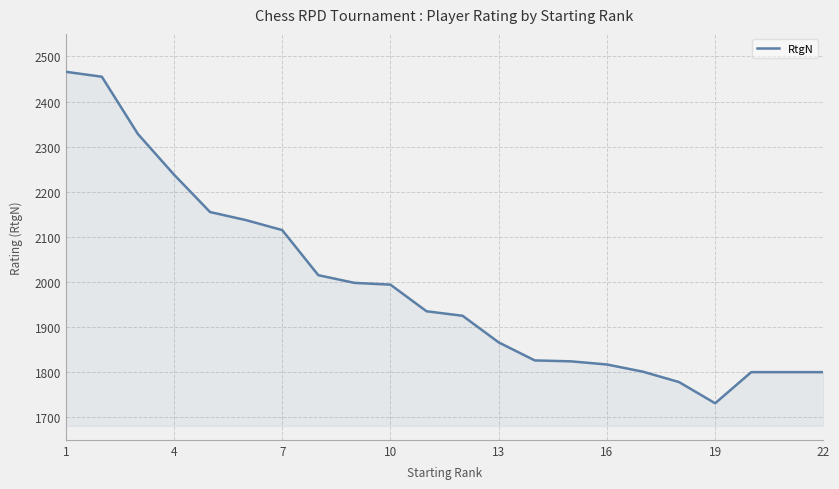

What is the greatest value displayed?

2466